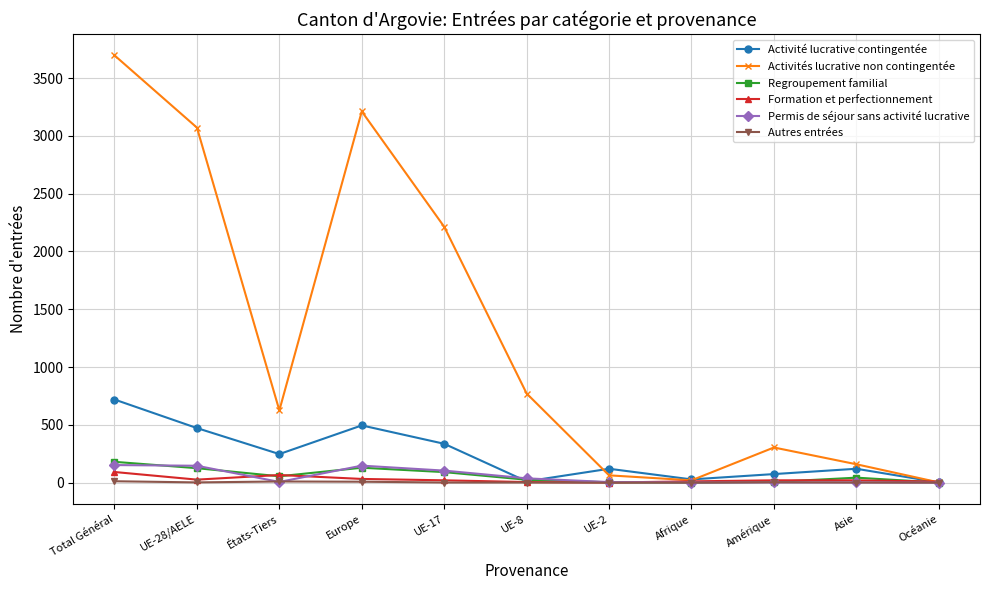

How many categories are shown in the chart?

11